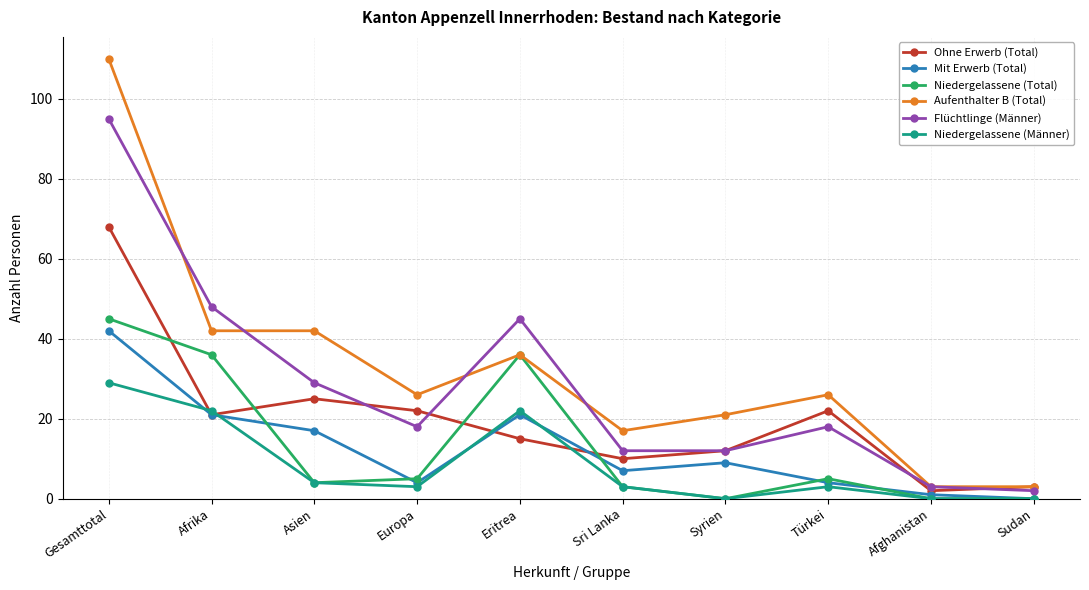

Reading left to right, transcribe all the data shown in this chart.

Ohne Erwerb (Total): Gesamttotal=68	Afrika=21	Asien=25	Europa=22	Eritrea=15	Sri Lanka=10	Syrien=12	Türkei=22	Afghanistan=2	Sudan=3
Mit Erwerb (Total): Gesamttotal=42	Afrika=21	Asien=17	Europa=4	Eritrea=21	Sri Lanka=7	Syrien=9	Türkei=4	Afghanistan=1	Sudan=0
Niedergelassene (Total): Gesamttotal=45	Afrika=36	Asien=4	Europa=5	Eritrea=36	Sri Lanka=3	Syrien=0	Türkei=5	Afghanistan=0	Sudan=0
Aufenthalter B (Total): Gesamttotal=110	Afrika=42	Asien=42	Europa=26	Eritrea=36	Sri Lanka=17	Syrien=21	Türkei=26	Afghanistan=3	Sudan=3
Flüchtlinge (Männer): Gesamttotal=95	Afrika=48	Asien=29	Europa=18	Eritrea=45	Sri Lanka=12	Syrien=12	Türkei=18	Afghanistan=3	Sudan=2
Niedergelassene (Männer): Gesamttotal=29	Afrika=22	Asien=4	Europa=3	Eritrea=22	Sri Lanka=3	Syrien=0	Türkei=3	Afghanistan=0	Sudan=0